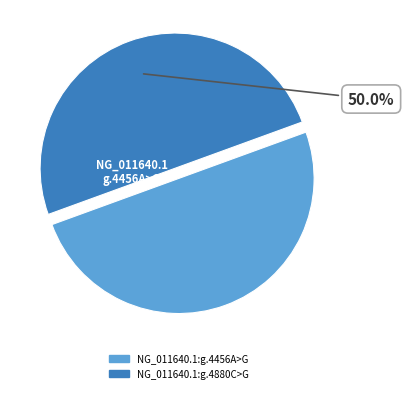

Do NG_011640.1:g.4880C>G and NG_011640.1:g.4456A>G together represent more than half of the pie?

Yes